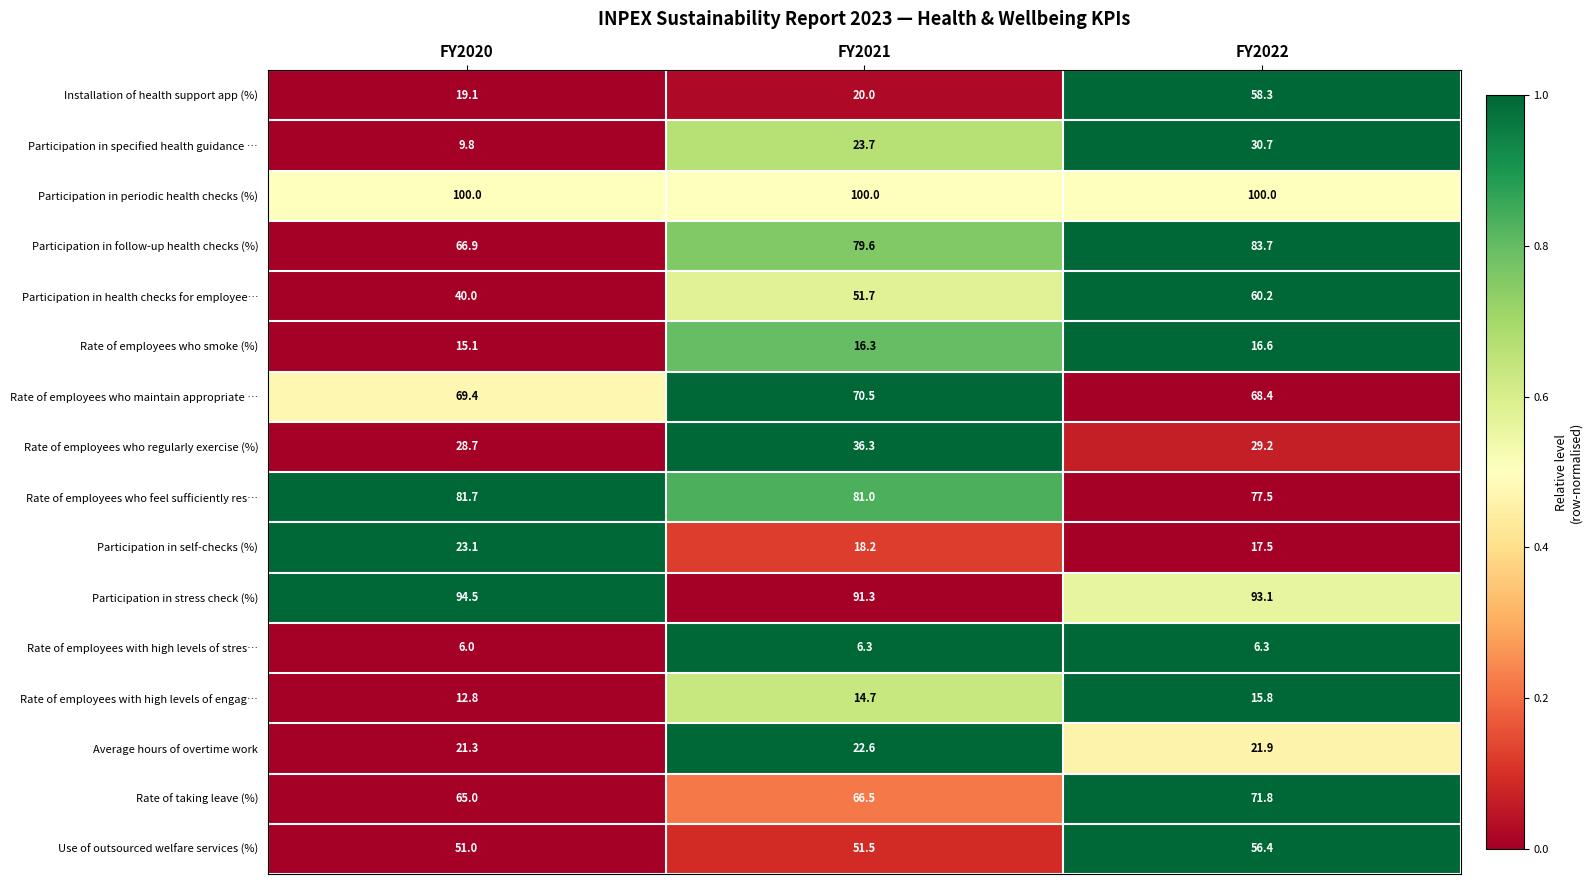

How many distinct data groups are displayed?

16